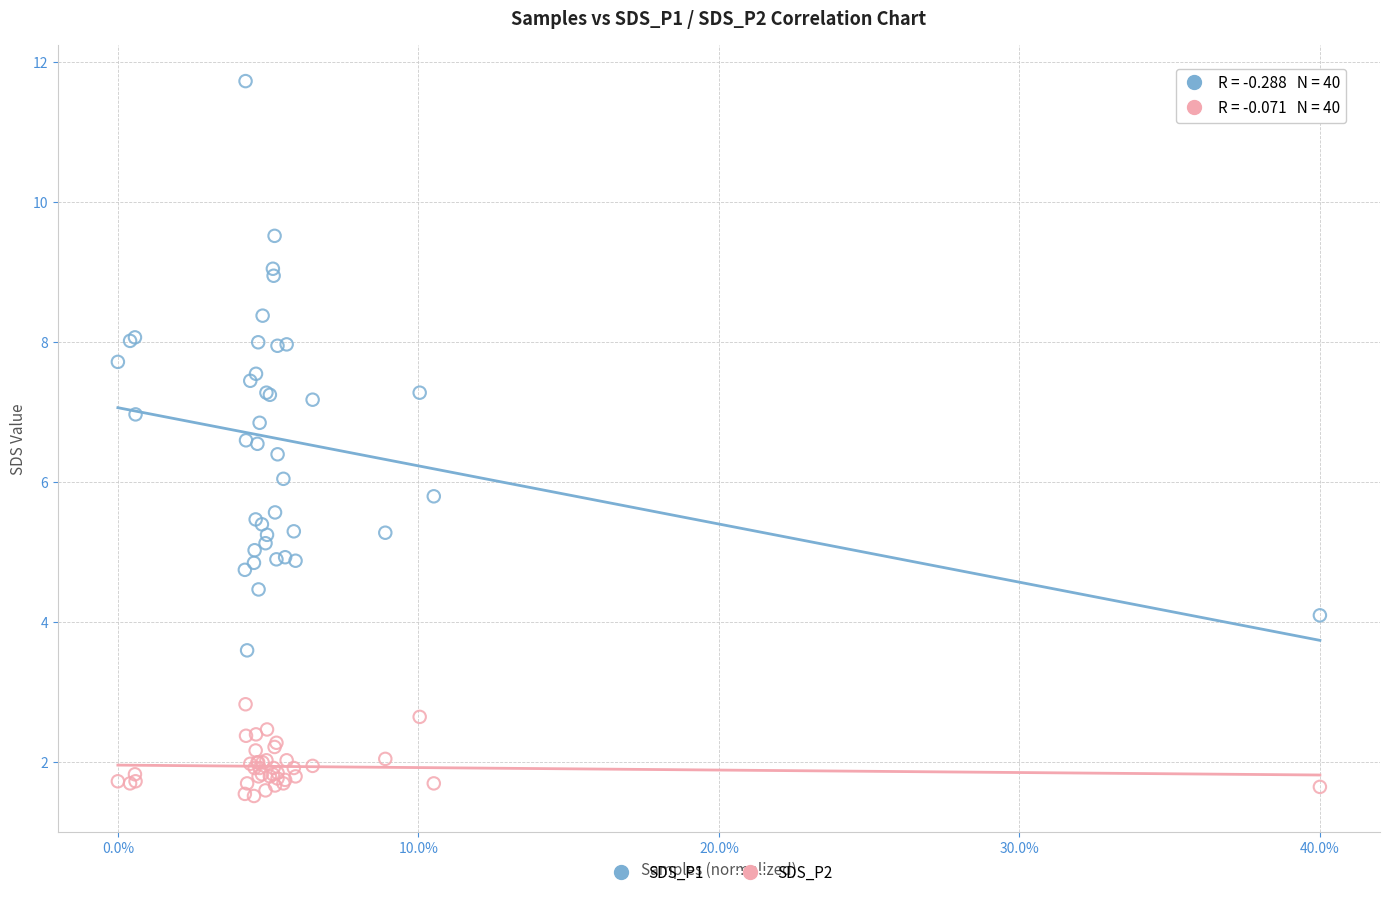

Which series contains the highest Y value?

SDS_P1